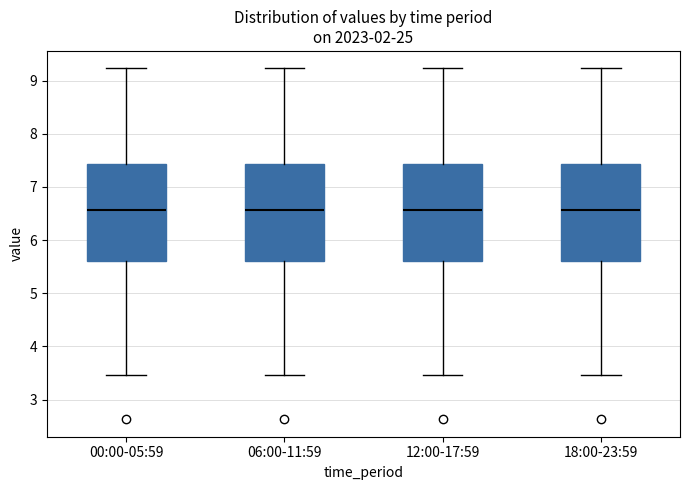

Reading left to right, transcribe this box plot: for each box, give where its median line is, the range the box spans, and where its two whiskers end, as read against the y-axis. The values are not printed on the chart, so give them approximately, as read against the axis.

00:00-05:59: median 6.6, box 5.6 to 7.4, whiskers 3.5 to 9.2
06:00-11:59: median 6.6, box 5.6 to 7.4, whiskers 3.5 to 9.2
12:00-17:59: median 6.6, box 5.6 to 7.4, whiskers 3.5 to 9.2
18:00-23:59: median 6.6, box 5.6 to 7.4, whiskers 3.5 to 9.2